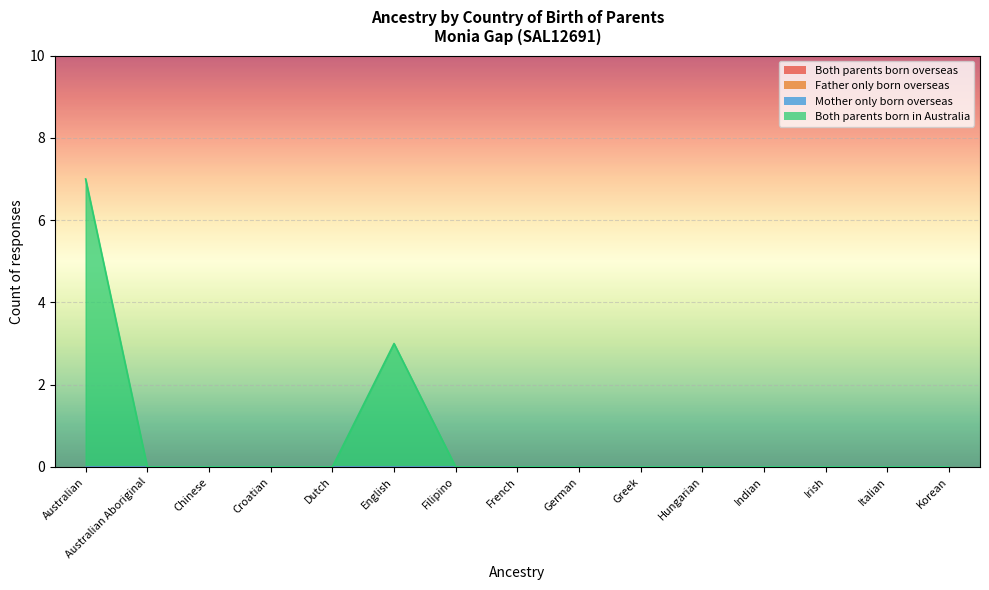

Reading left to right, list all the values displayed in this chart.

Both parents born overseas: Australian=0	Australian Aboriginal=0	Chinese=0	Croatian=0	Dutch=0	English=0	Filipino=0	French=0	German=0	Greek=0	Hungarian=0	Indian=0	Irish=0	Italian=0	Korean=0
Father only born overseas: Australian=0	Australian Aboriginal=0	Chinese=0	Croatian=0	Dutch=0	English=0	Filipino=0	French=0	German=0	Greek=0	Hungarian=0	Indian=0	Irish=0	Italian=0	Korean=0
Mother only born overseas: Australian=0	Australian Aboriginal=0	Chinese=0	Croatian=0	Dutch=0	English=0	Filipino=0	French=0	German=0	Greek=0	Hungarian=0	Indian=0	Irish=0	Italian=0	Korean=0
Both parents born in Australia: Australian=7	Australian Aboriginal=0	Chinese=0	Croatian=0	Dutch=0	English=3	Filipino=0	French=0	German=0	Greek=0	Hungarian=0	Indian=0	Irish=0	Italian=0	Korean=0